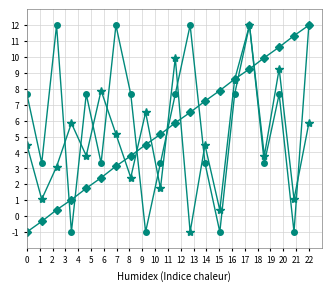

What is the maximum value shown in the chart?

12.0